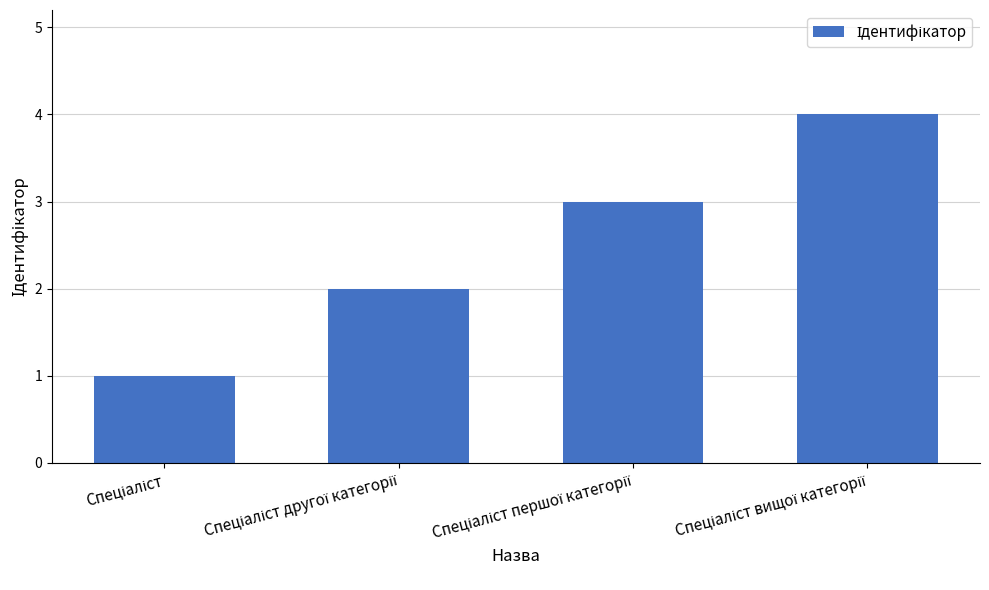

What is the maximum value shown in the chart?

4